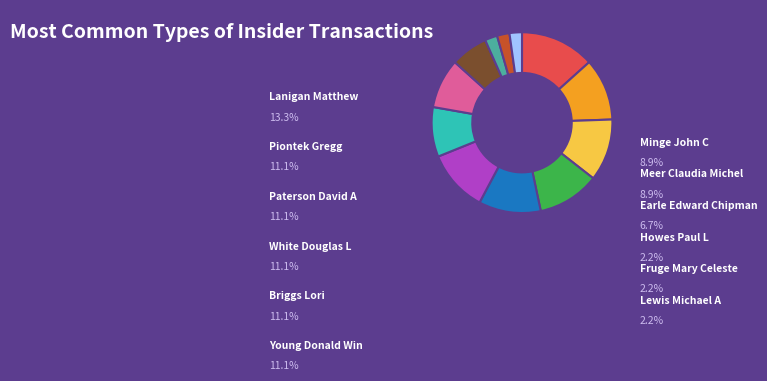

Is Paterson David A the majority of the pie?

No